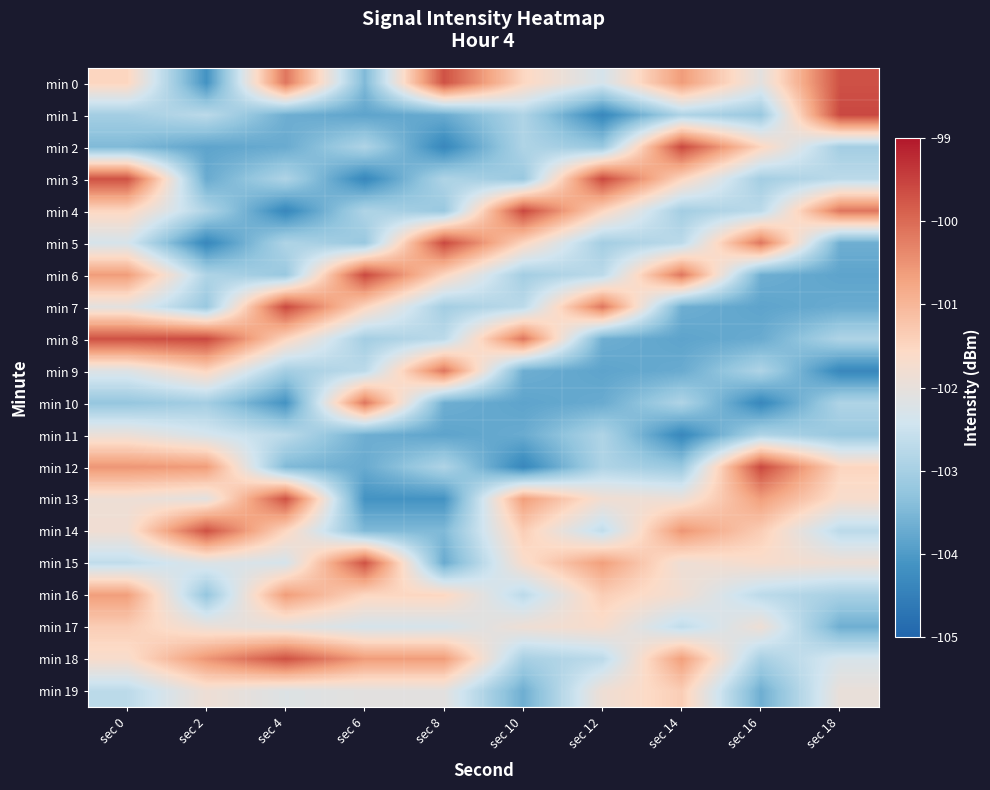

What is the difference between the highest and lowest values at sec 18?

4.8